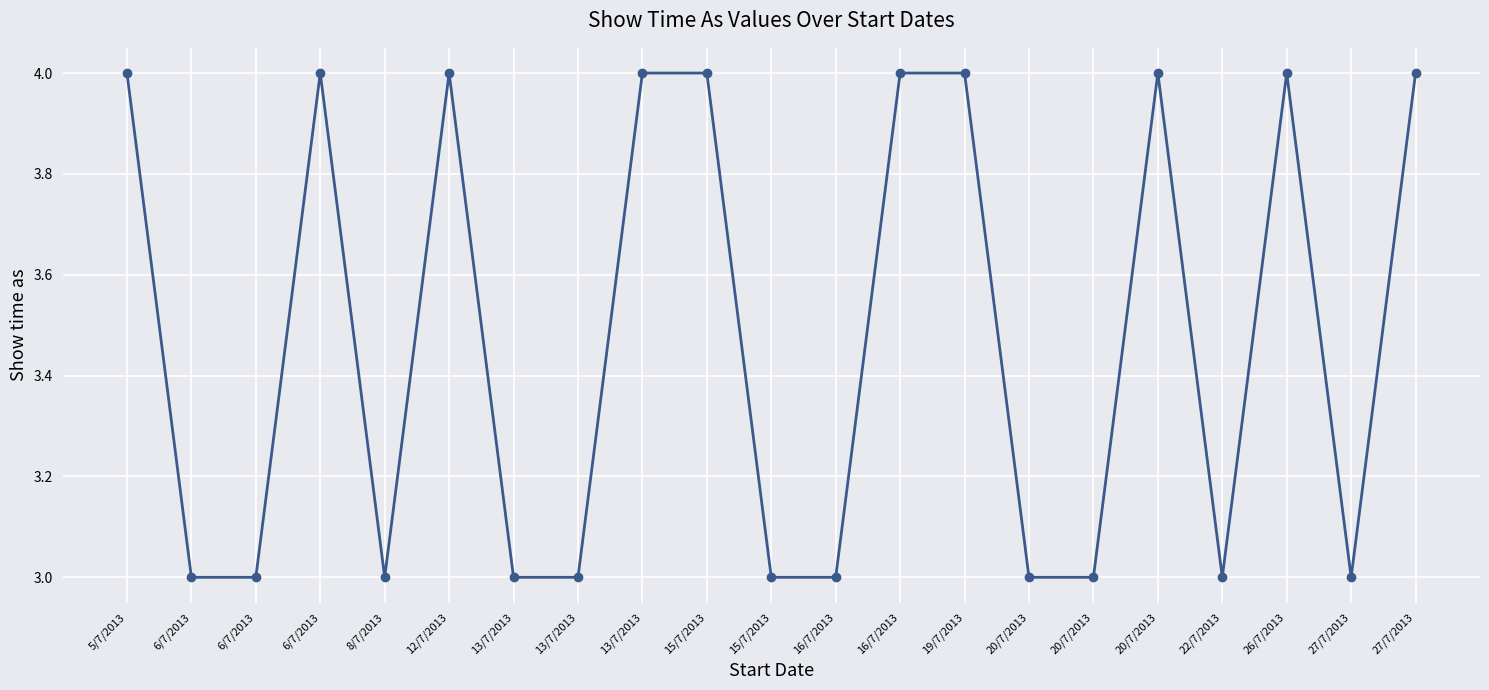

How many lines are shown in the chart?

1